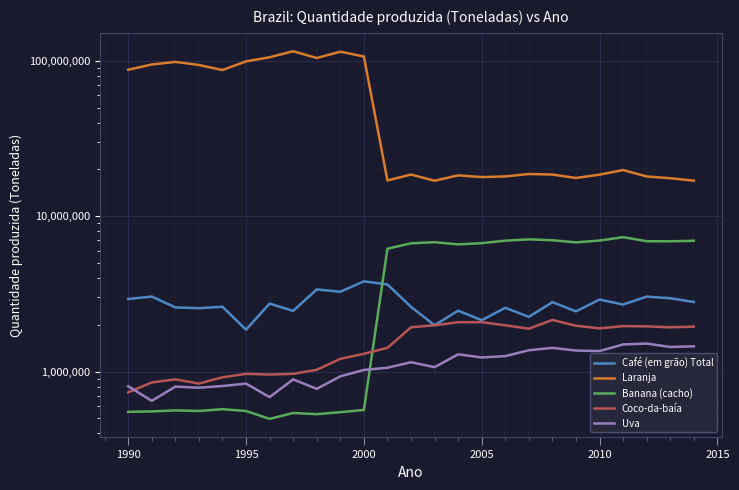

What are all the series names shown in the legend?

Café (em grão) Total, Laranja, Banana (cacho), Coco-da-baía, Uva